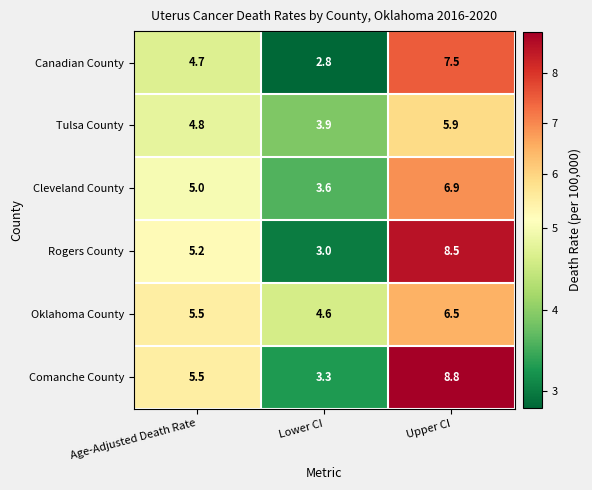

At which category is the sum across all series the highest?

Upper CI